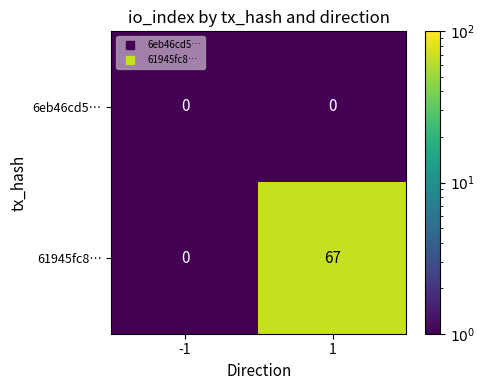

The 61945fc8… series shows 67 at 1. True or false?

True